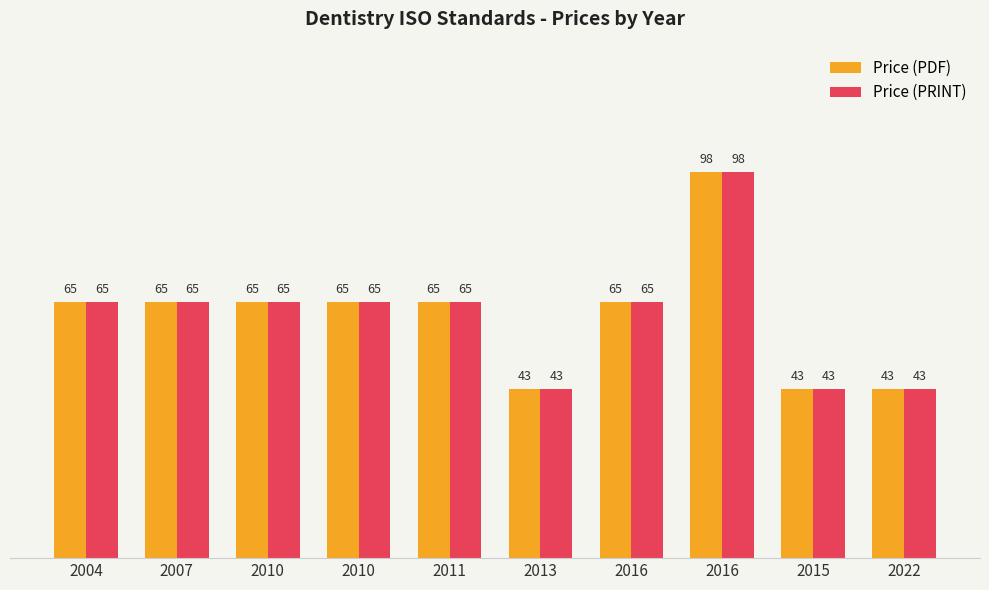

What is the total value across all series at 2013?

86